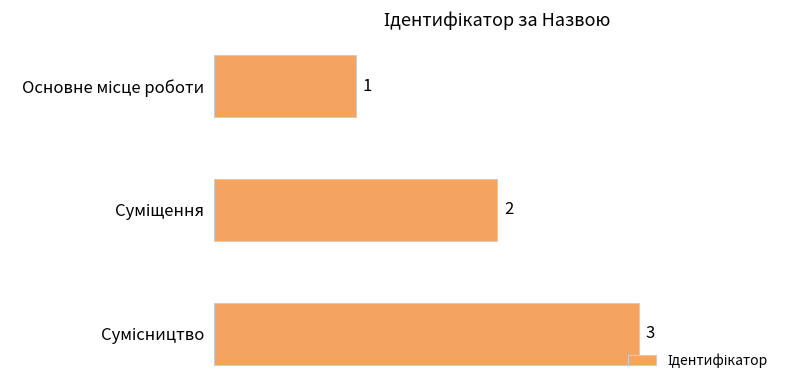

What is the sum of all values?

6